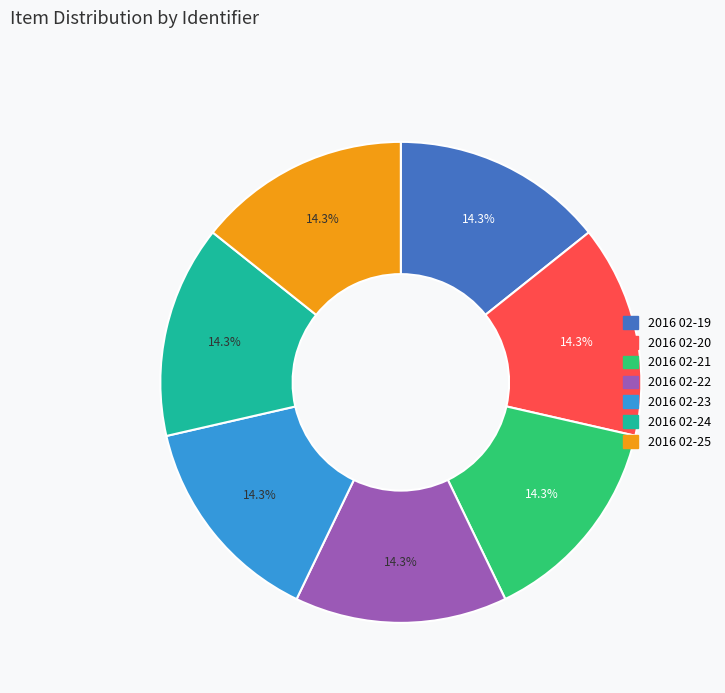

How many segments does this pie chart have?

7